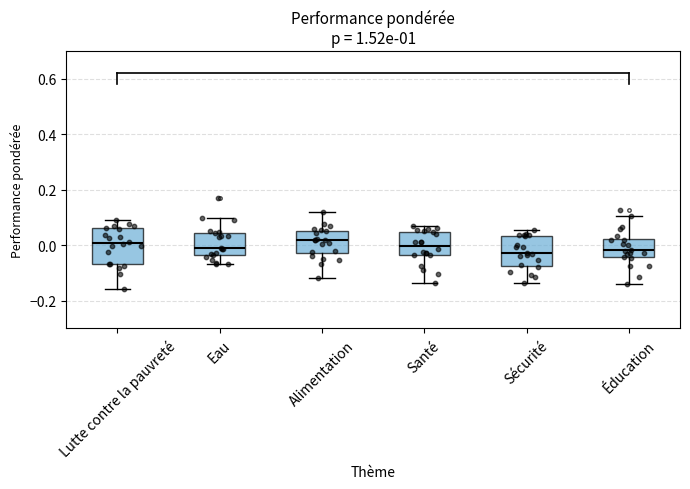

Reading left to right, transcribe this box plot: for each box, give where its median line is, the range the box spans, and where its two whiskers end, as read against the y-axis. The values are not printed on the chart, so give them approximately, as read against the axis.

Lutte contre la pauvreté: median 0.00, box -0.06 to 0.06, whiskers -0.16 to 0.10
Eau: median -0.02, box -0.04 to 0.04, whiskers -0.06 to 0.10
Alimentation: median 0.02, box -0.02 to 0.06, whiskers -0.12 to 0.12
Santé: median 0.00, box -0.04 to 0.04, whiskers -0.14 to 0.06
Sécurité: median -0.02, box -0.08 to 0.04, whiskers -0.14 to 0.06
Éducation: median -0.02, box -0.04 to 0.02, whiskers -0.14 to 0.10